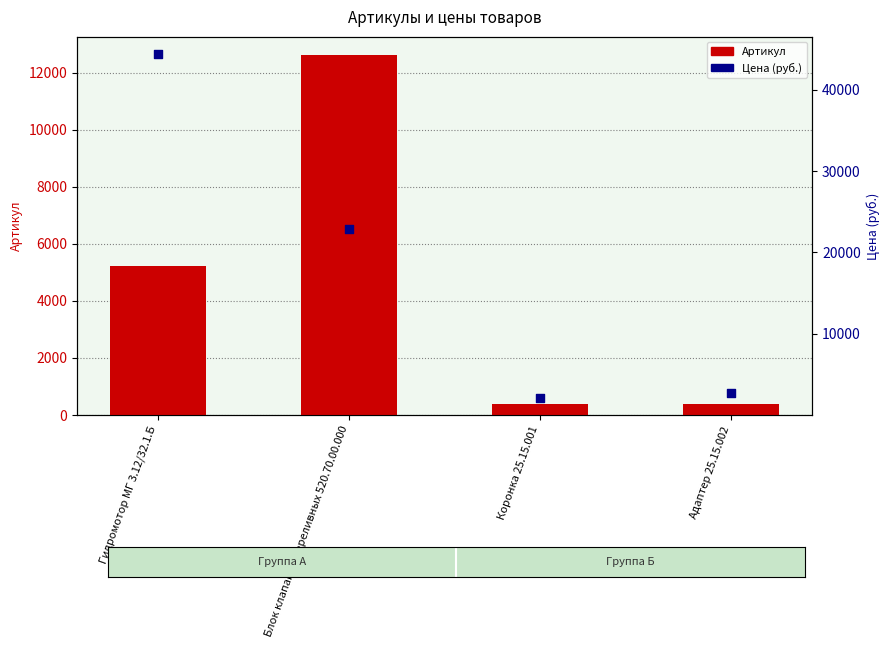

Is the value of Цена (руб.) at Адаптер 25.15.002 greater than the value of Артикул at Гидромотор МГ 3.12/32.1.Б?

No